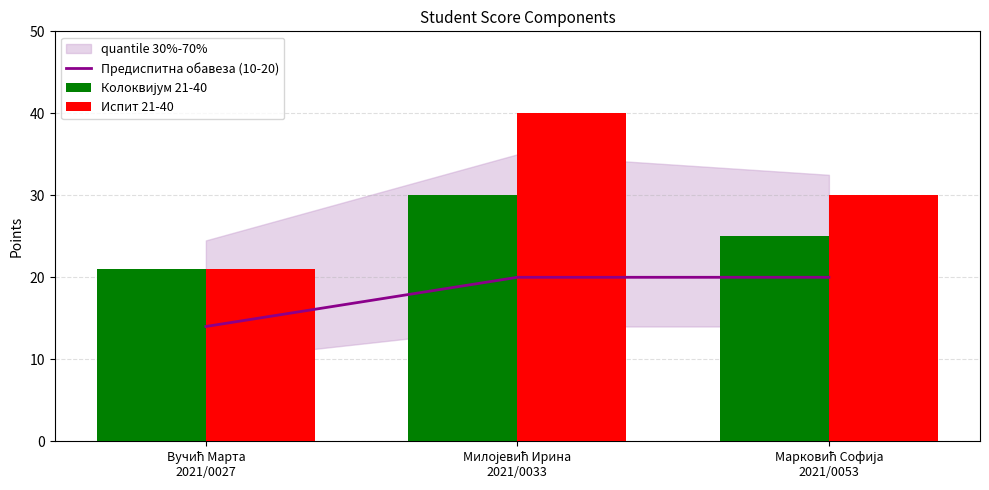

What is the difference between the Испит 21-40 values at Марковић Софија
2021/0053 and Вучић Марта
2021/0027?

9